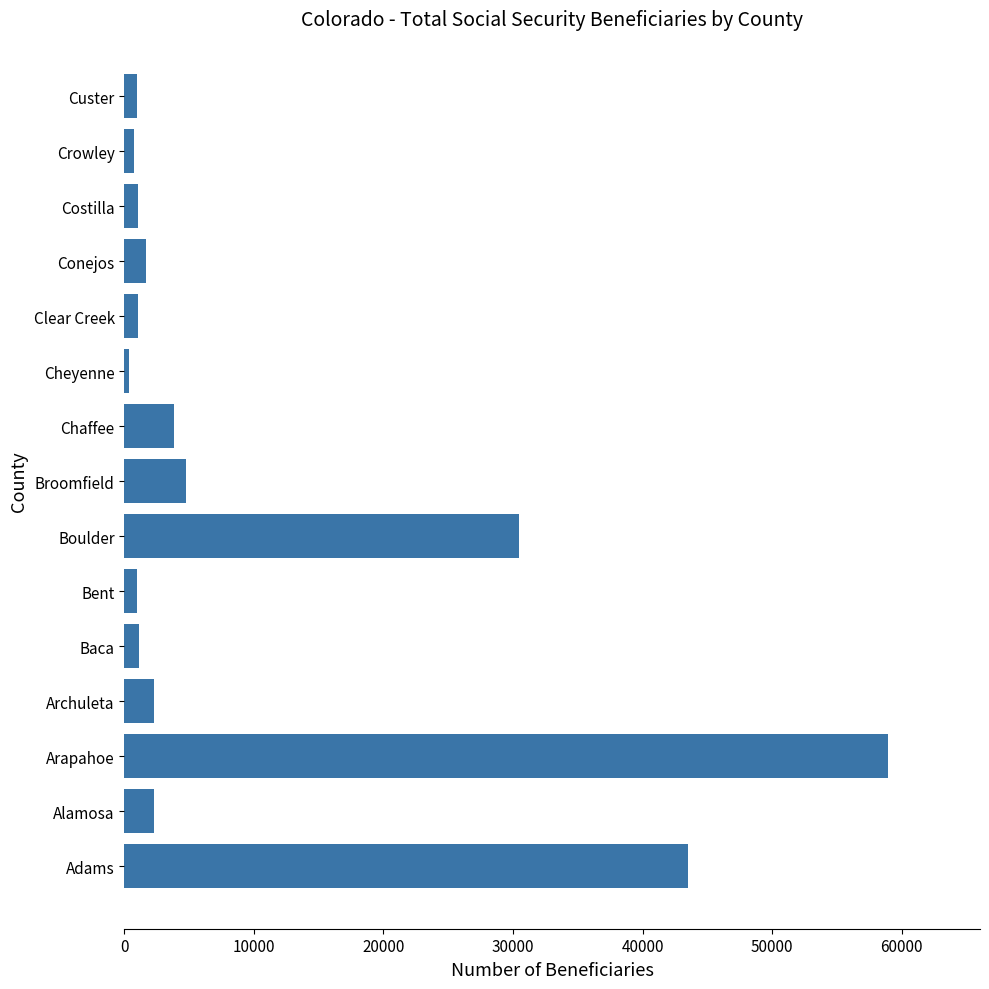

True or false: the data shows 52277 at Boulder.

False